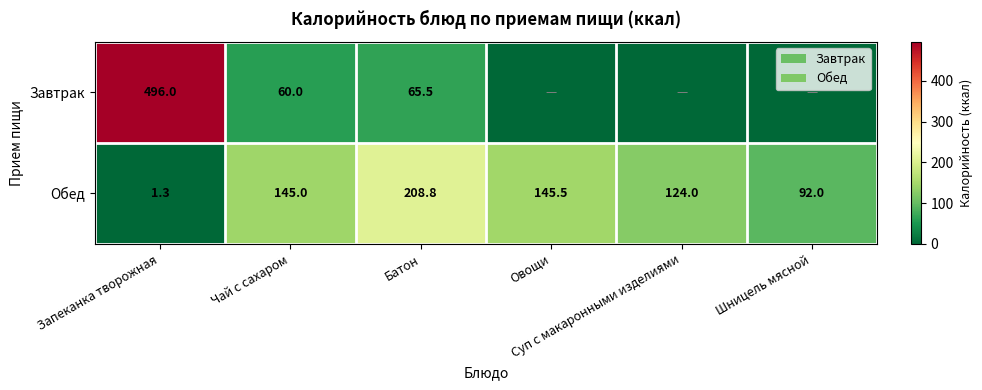

What is the difference between the highest and lowest values at Шницель мясной?

92.0